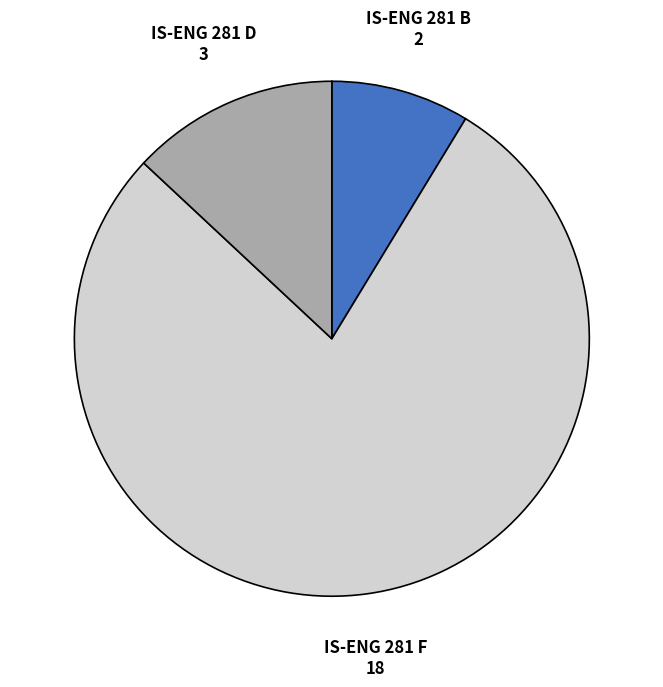

How many segments does this pie chart have?

3